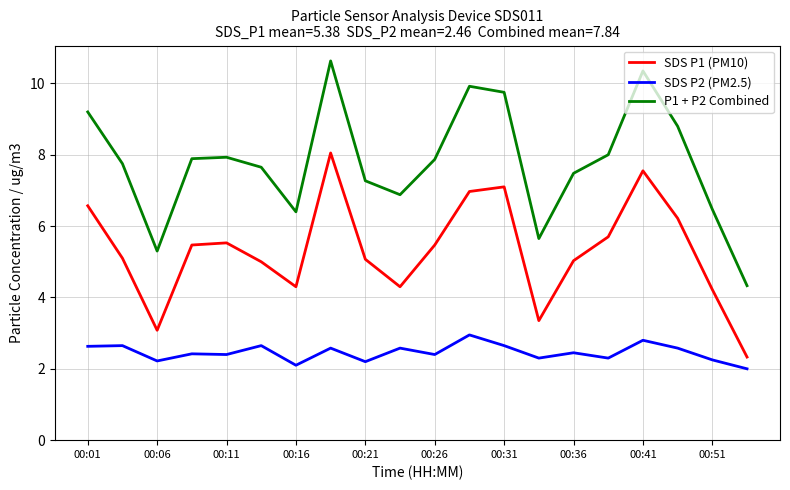

Rank the series by their maximum value, from highest to lowest.

P1 + P2 Combined, SDS P1 (PM10), SDS P2 (PM2.5)